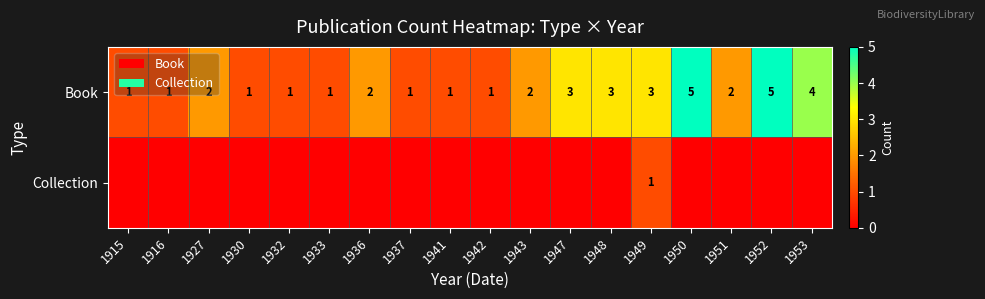

What is the lowest value of the Book series?

1